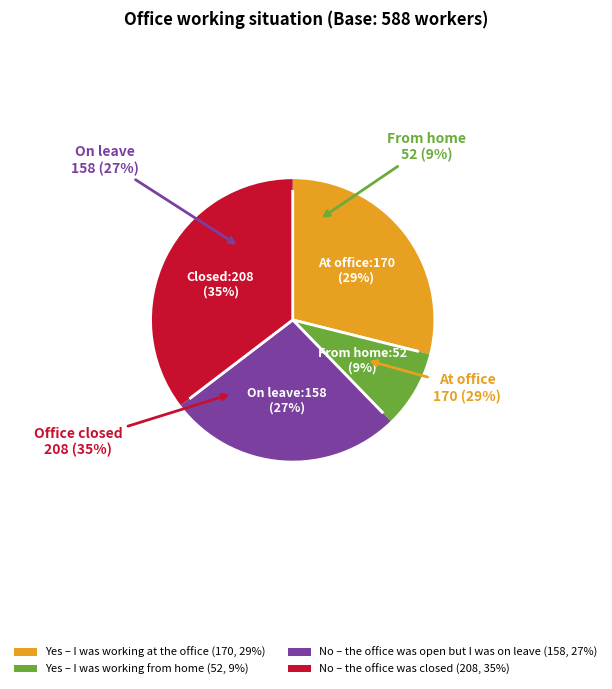

What percentage is NOT represented by No – the office was closed?

64.6%